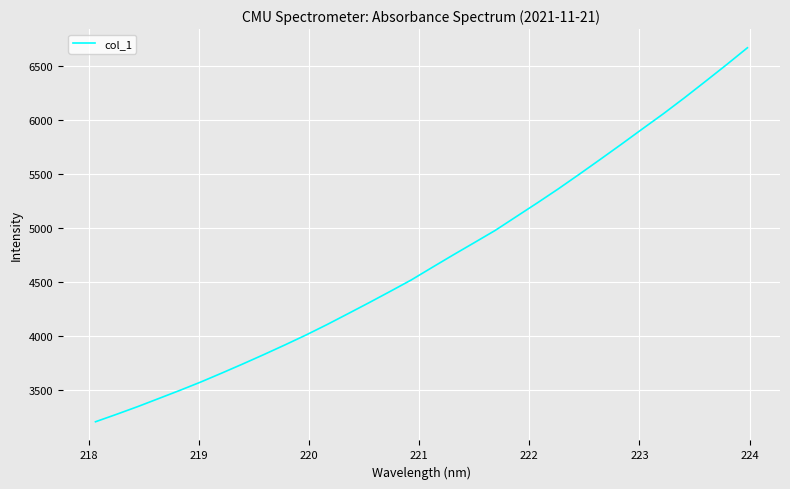

What is the greatest value displayed?

6667.9